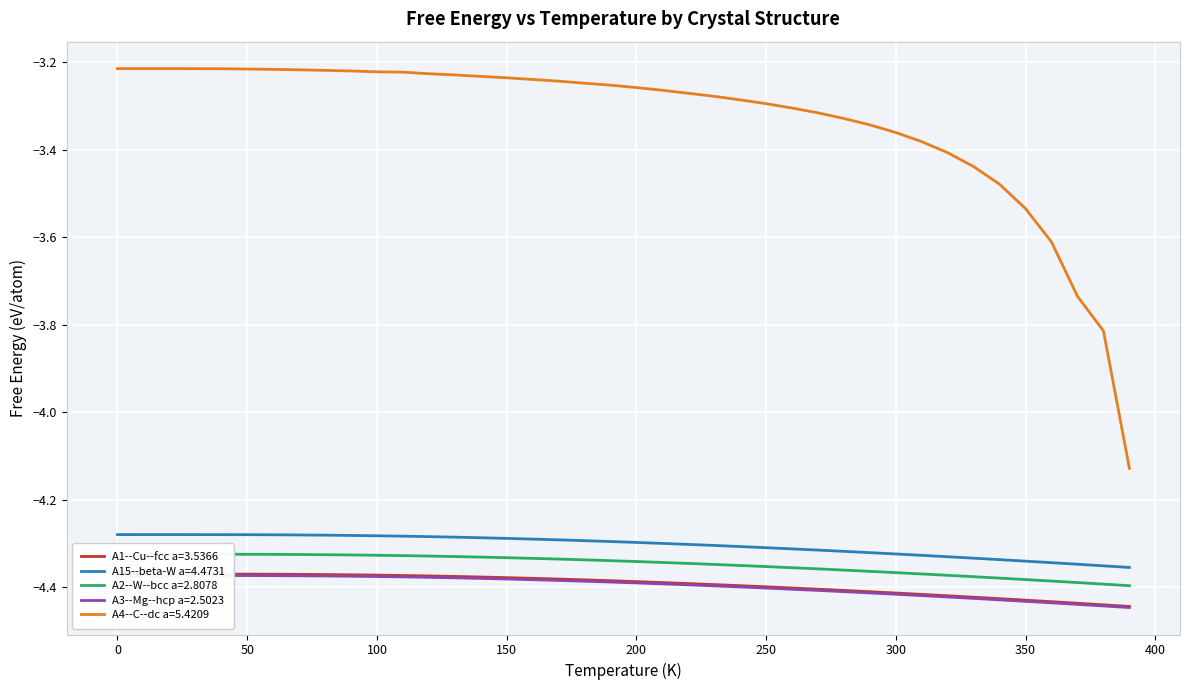

True or false: A15--beta-W a=4.4731 has a value of -7.5 at 100.

False